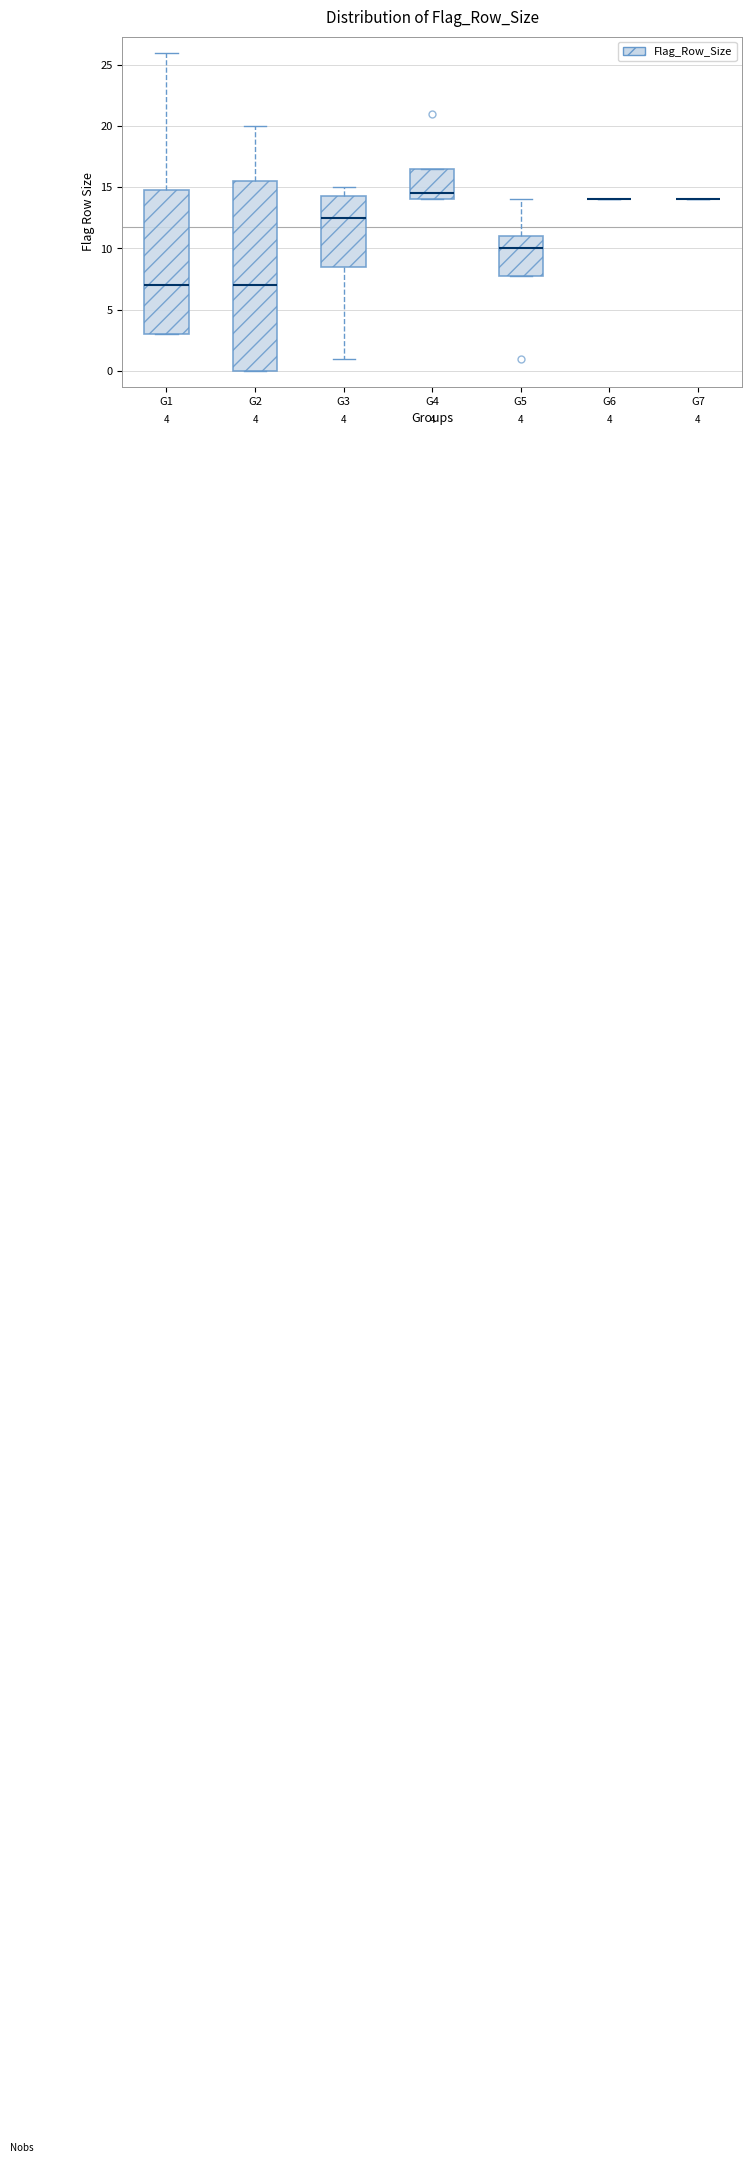

Comparing the boxes themselves (not the whiskers), which one is the tallest?

G2